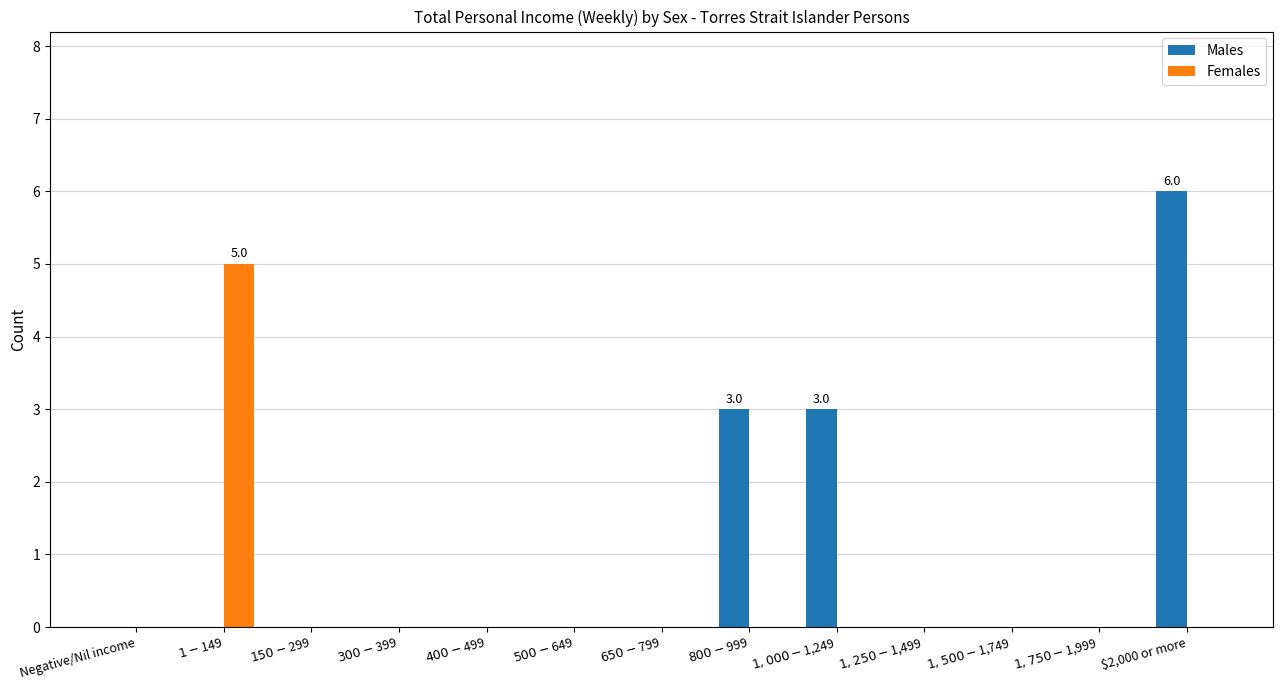

How many data points does each series have?

13